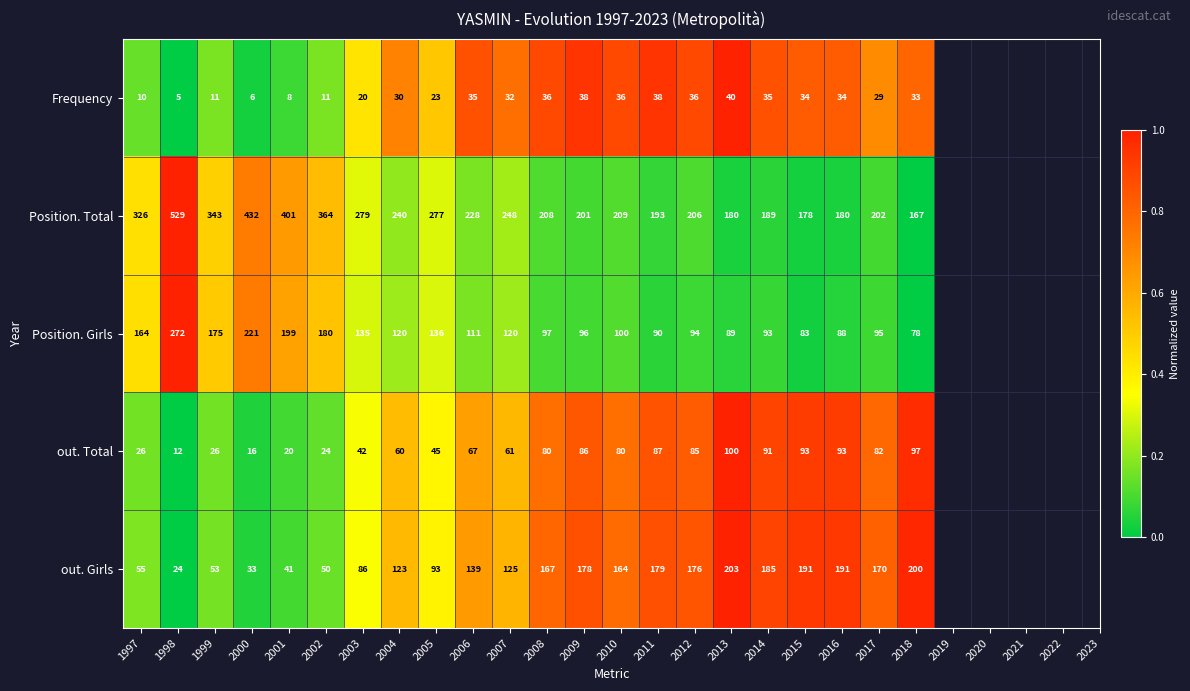

The value of out. Girls at 1997 is 55. True or false?

True